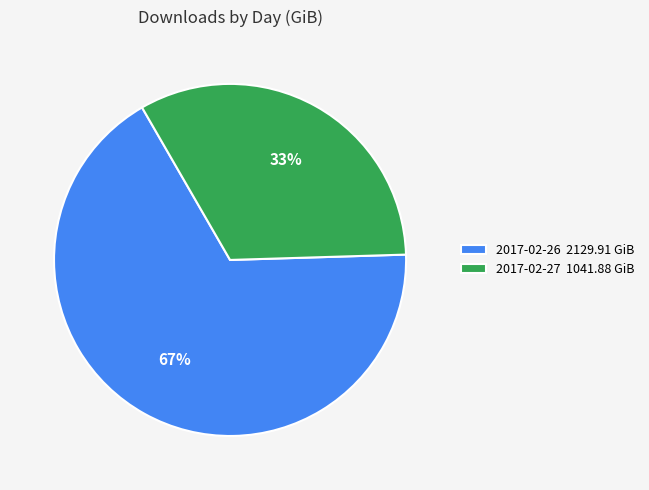

To the nearest percent, what portion does 2017-02-26 represent?

67%